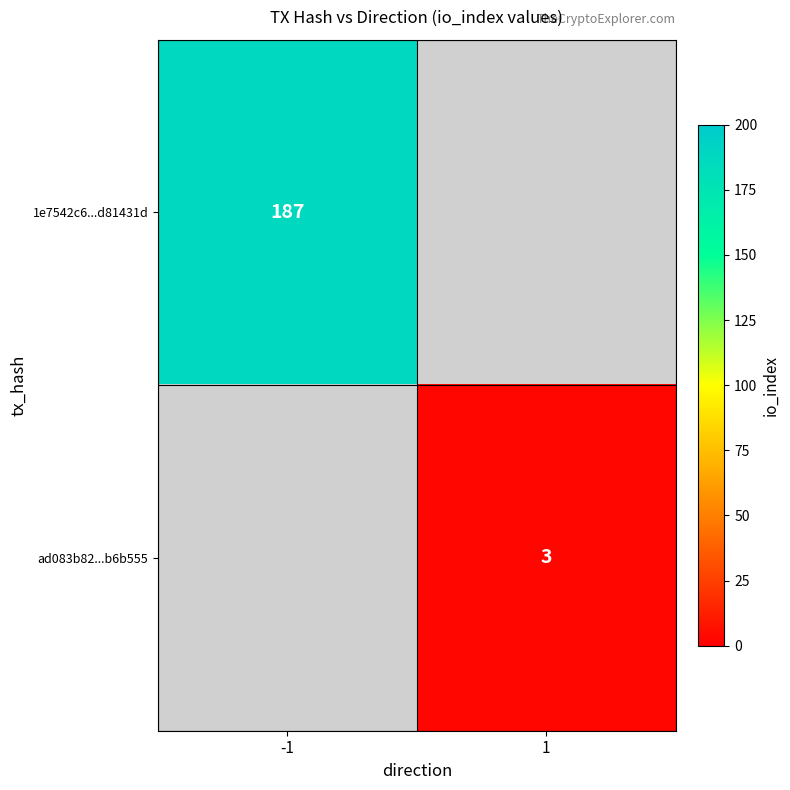

Is it true that ad083b82...b6b555 equals 2.1 at 1?

False